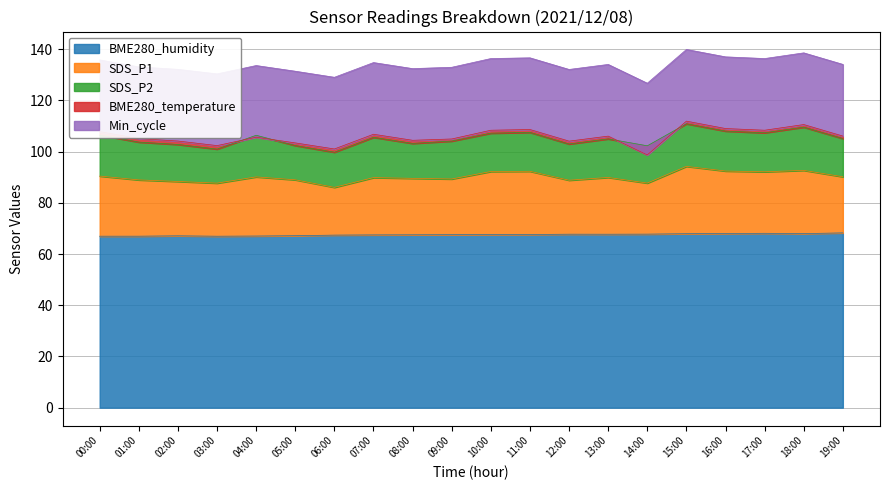

True or false: SDS_P1 has more than 1 points higher than both neighbors.

True